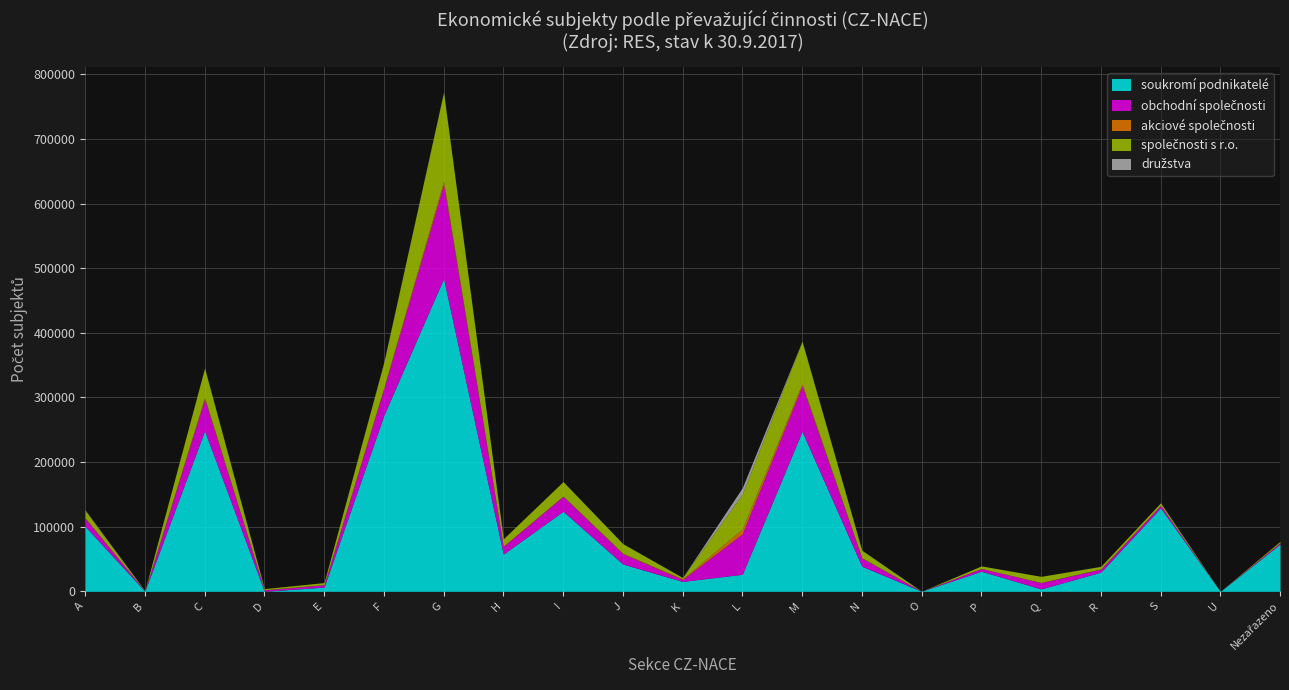

Which label corresponds to the smallest value in the chart?

U